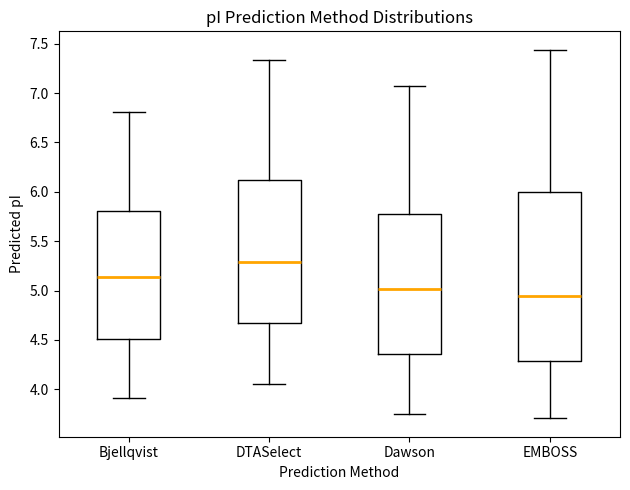

Where does the median line of the box for Dawson sit on the y-axis? The values are not printed on the chart, so give them approximately, as read against the axis.

5.00